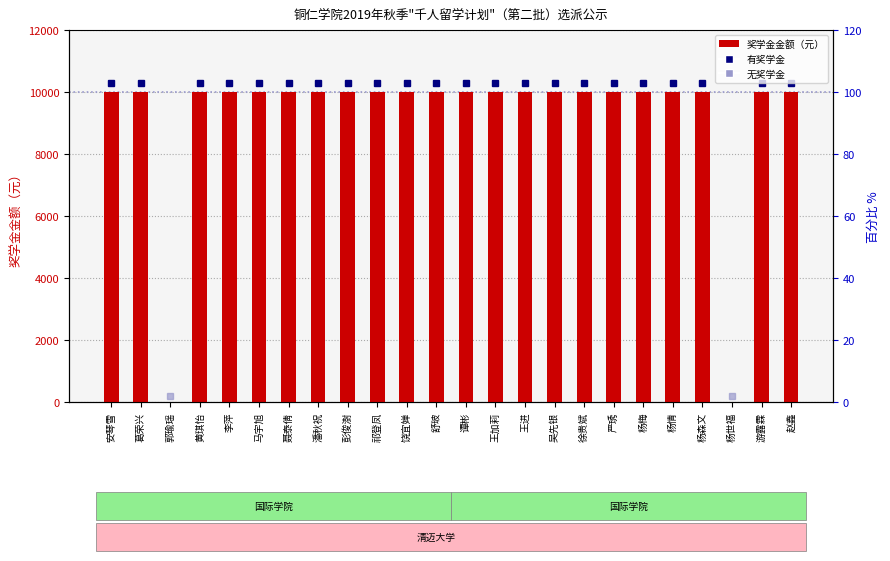

What position from the right is 严琇?

7